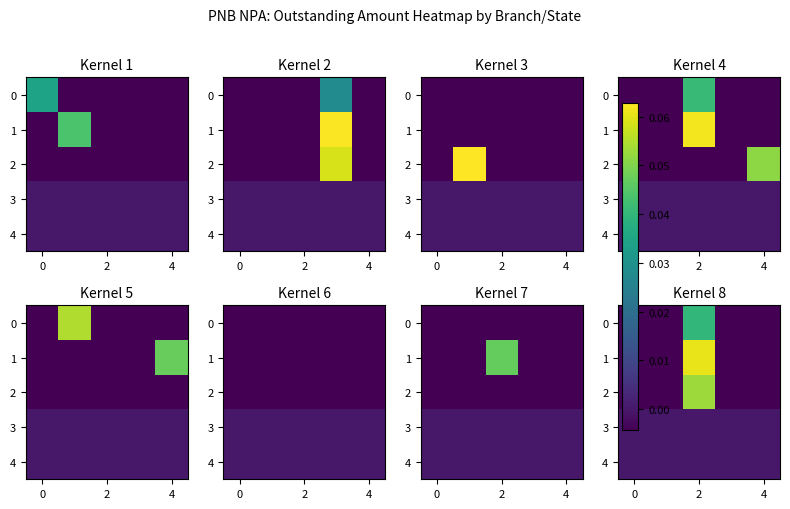

What is the difference between the maximum and second lowest values in the 2 series?

0.1